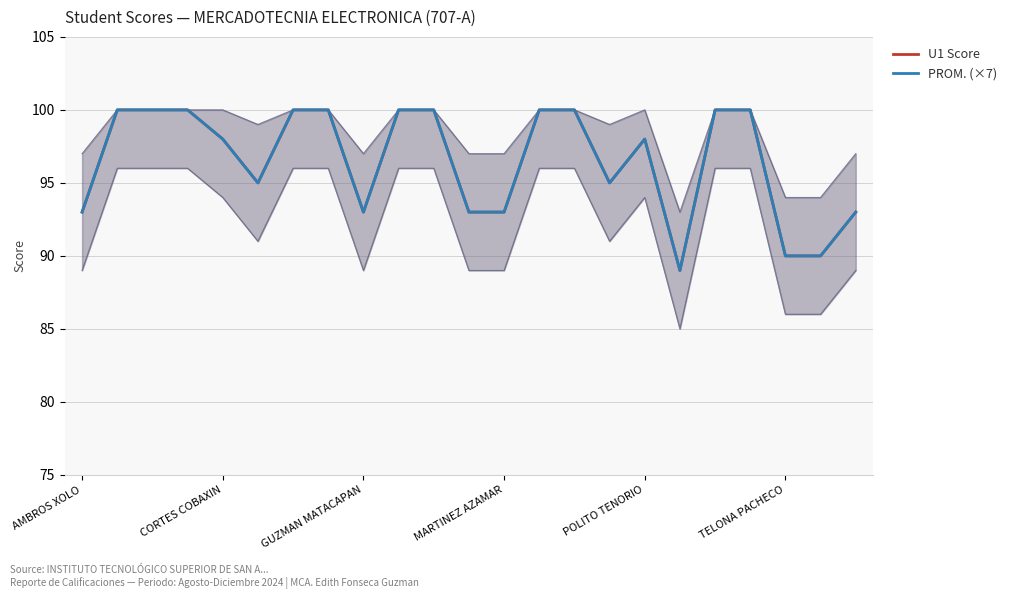

What is the average value of the PROM. (×7) series?

97